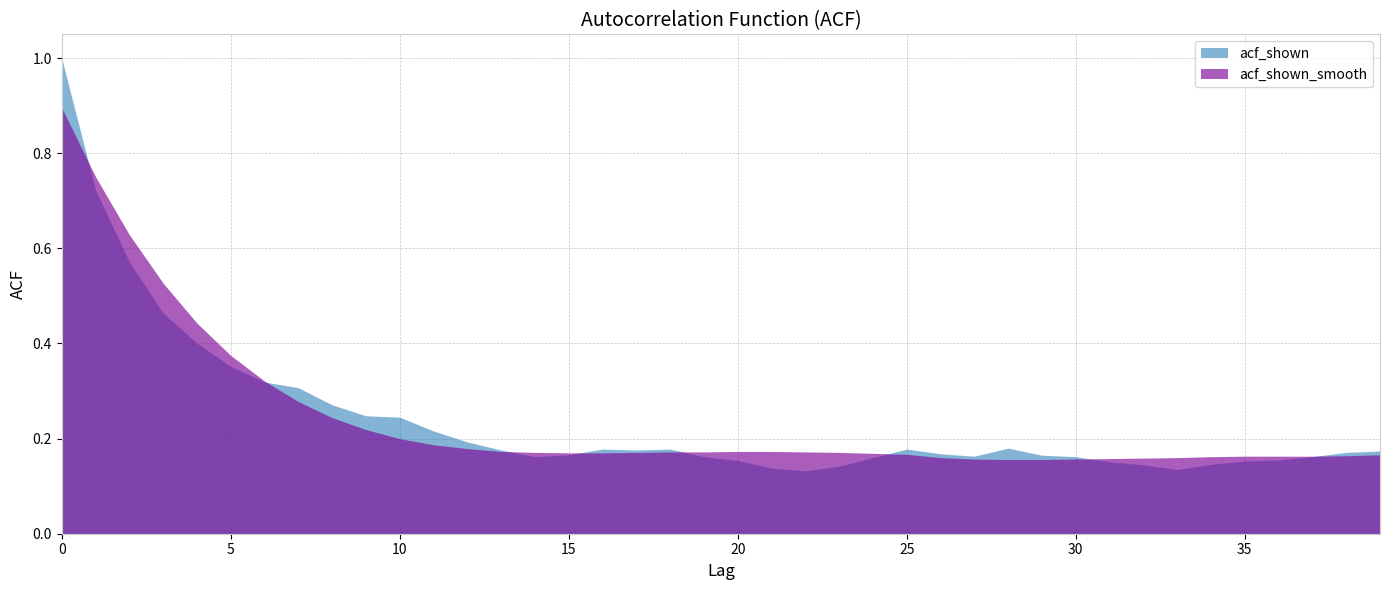

Which series has the largest range (max minus min)?

acf_shown